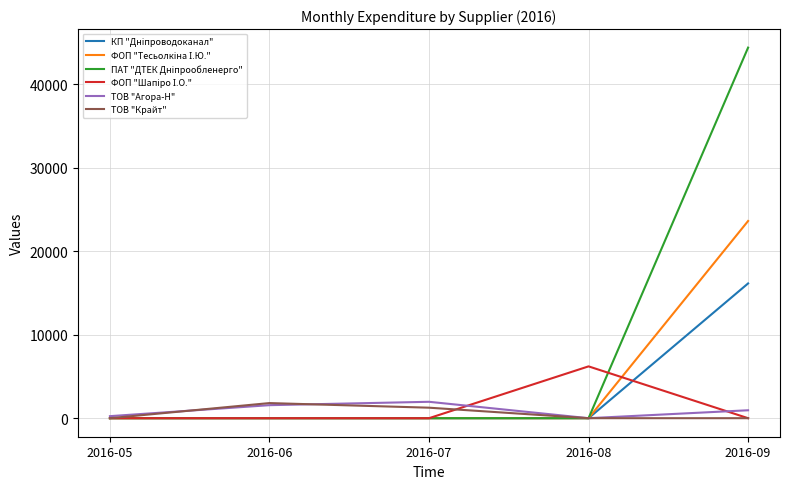

At which category is the sum across all series the highest?

2016-09